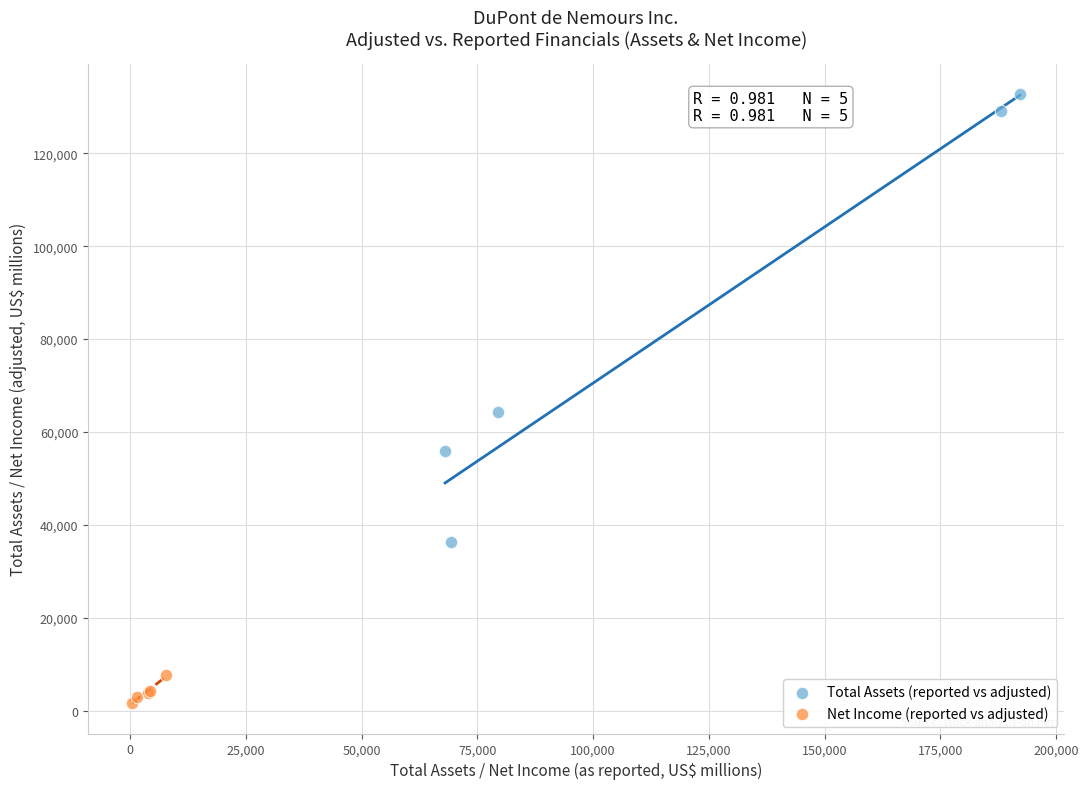

Which series reaches the maximum Y coordinate?

Total Assets (reported vs adjusted)